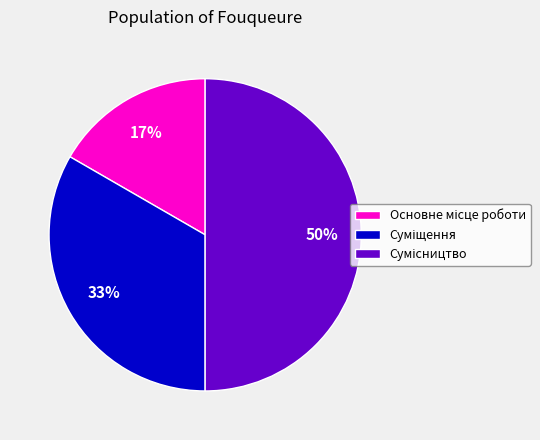

To the nearest percent, what is the average slice percentage?

33%